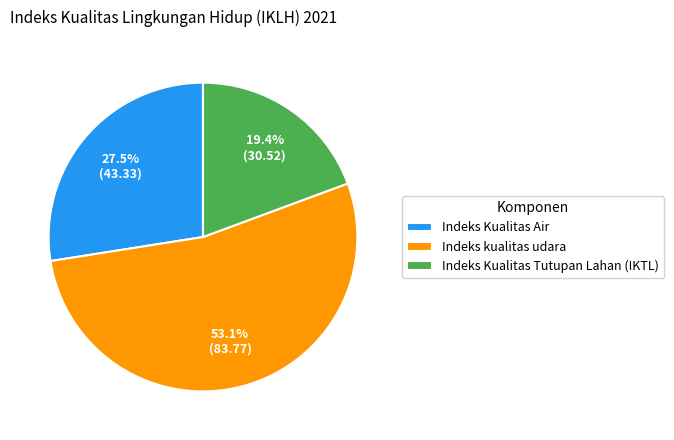

Which slice represents more than half of the pie?

Indeks kualitas udara